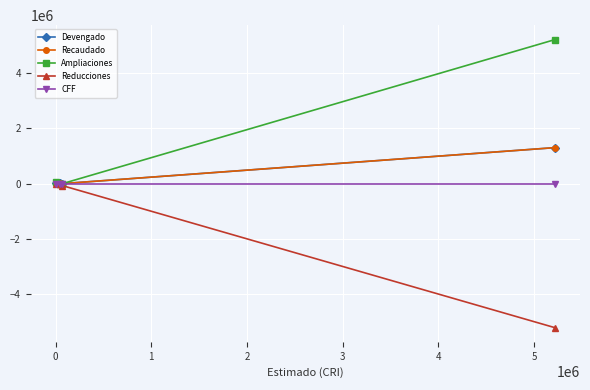

Is this an area chart (filled region under the line)?

No